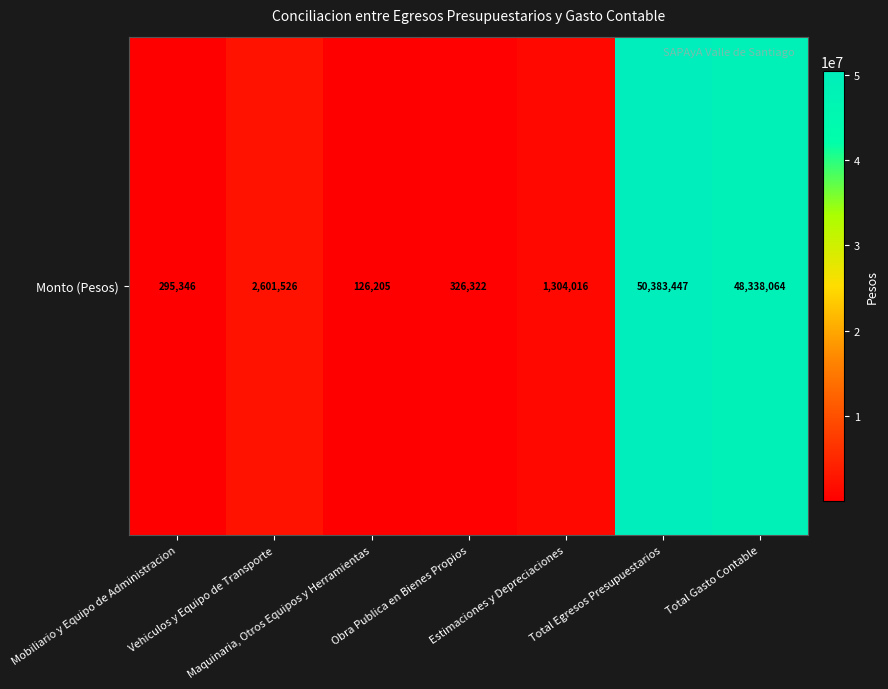

The chart shows a value of 202899.6 at Maquinaria, Otros Equipos y Herramientas. True or false?

False